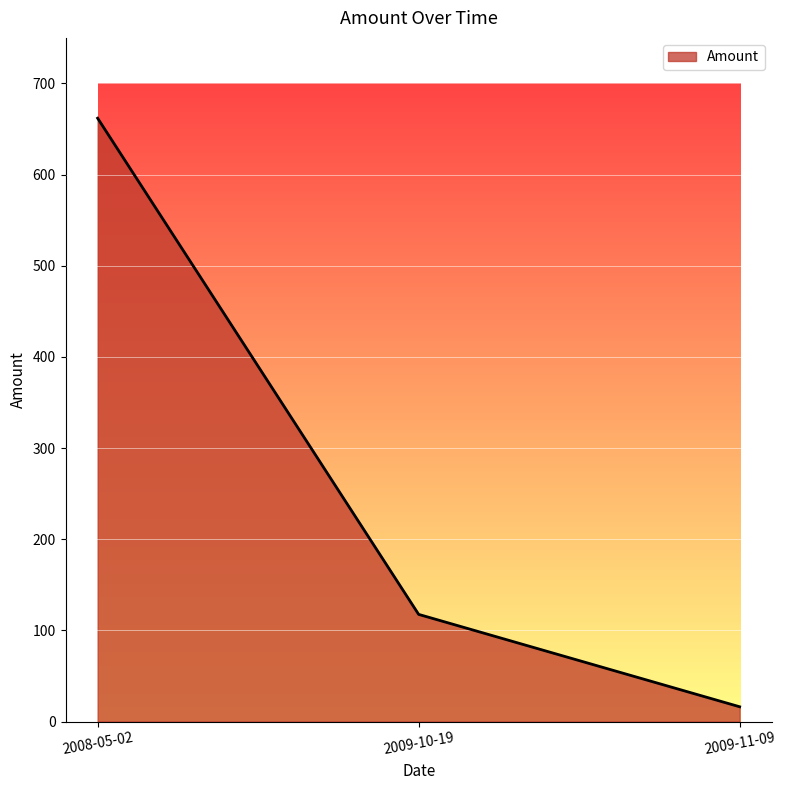

What is the difference between the maximum and minimum values?

645.7